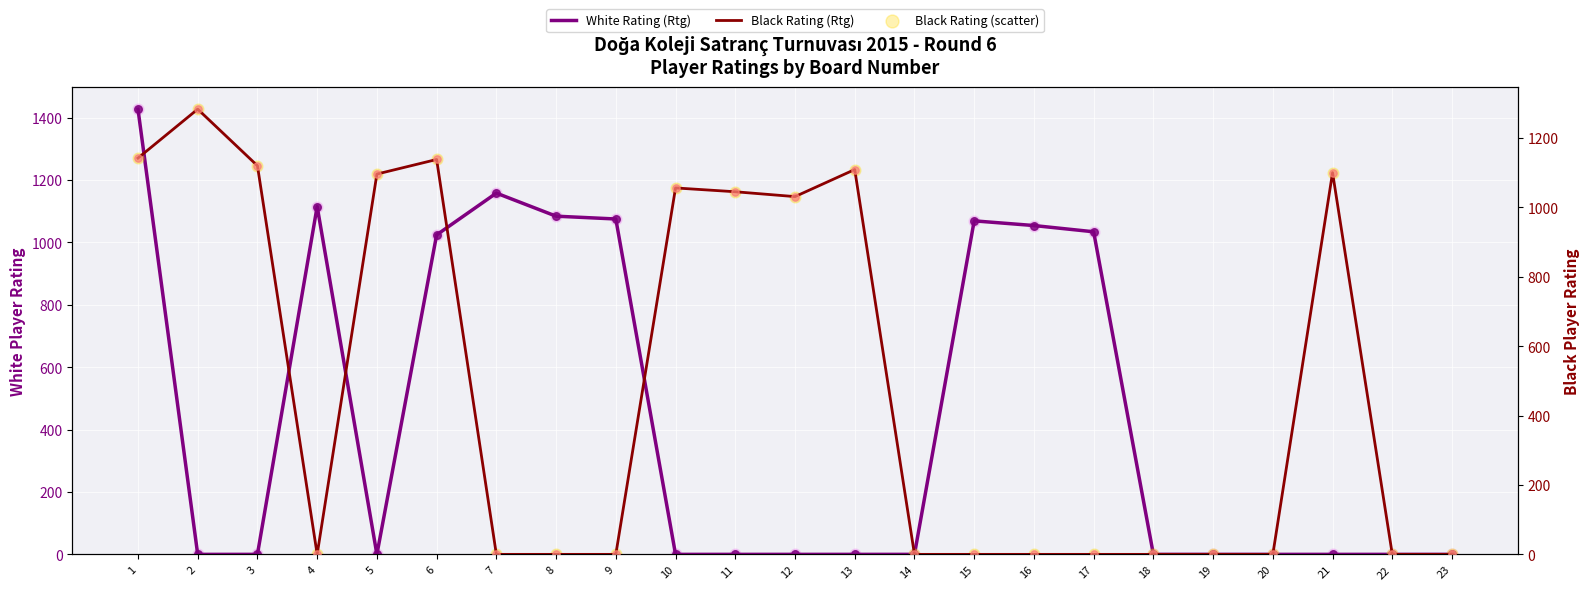

Which series has the largest Y range (max minus min)?

White Rating (Rtg)